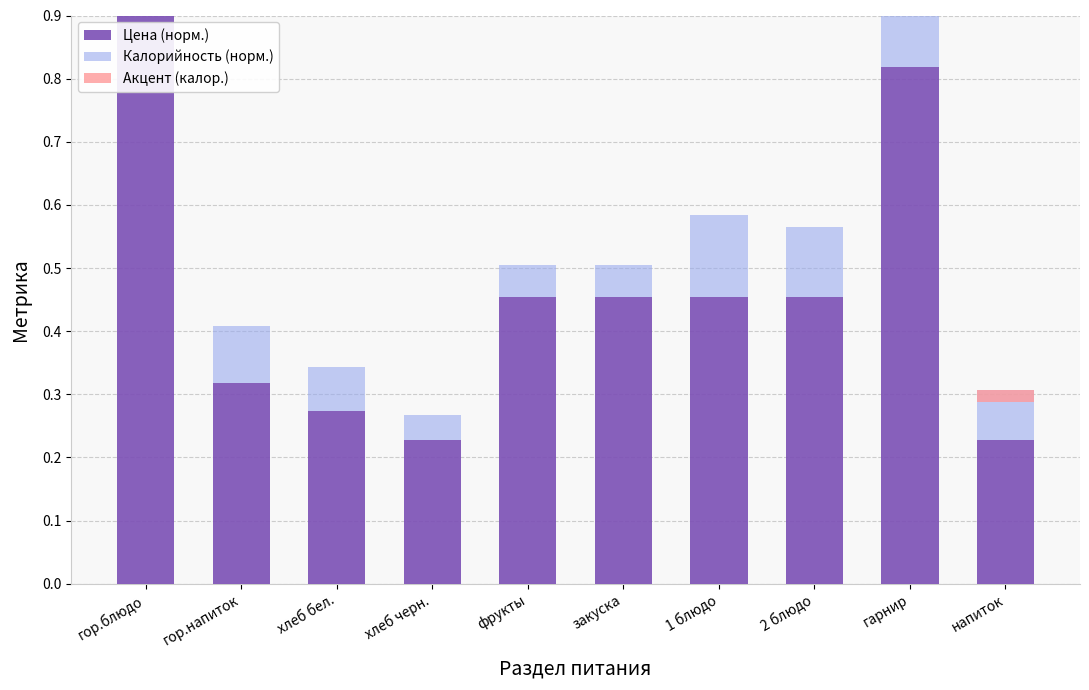

Rank the categories by Цена (норм.) value from lowest to highest.

хлеб черн., напиток, хлеб бел., гор.напиток, фрукты, закуска, 1 блюдо, 2 блюдо, гарнир, гор.блюдо